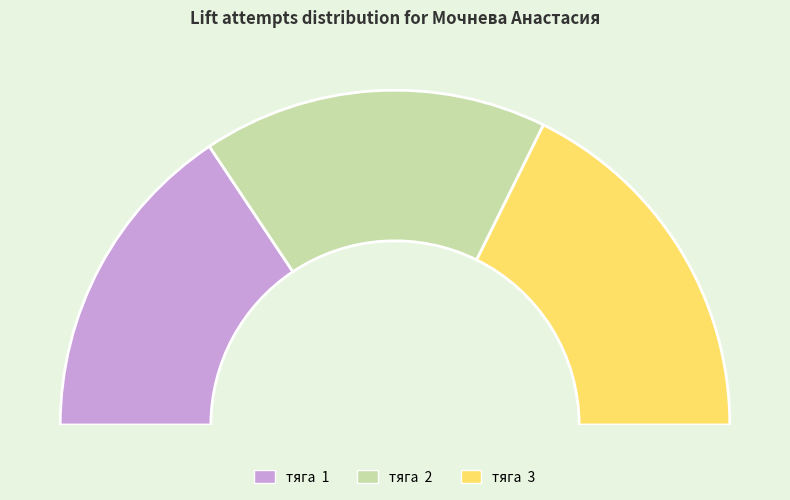

Is there any slice that represents more than half of the pie?

No